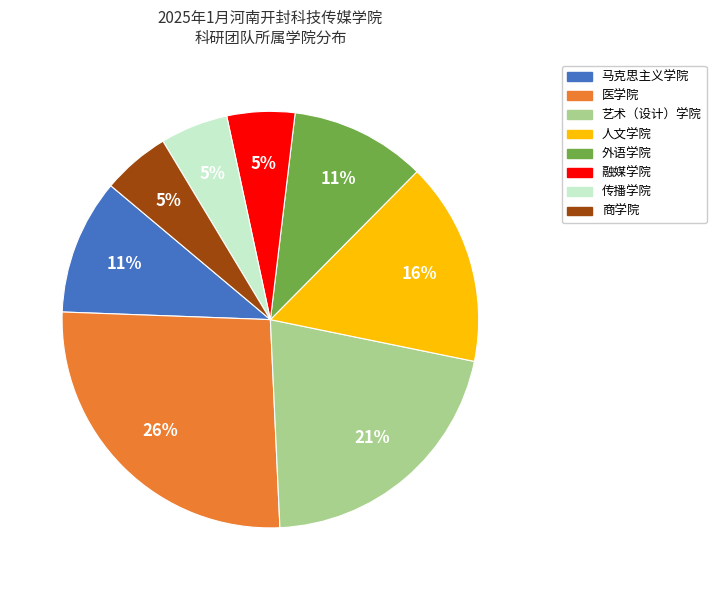

To the nearest percent, what is the difference between the largest and smallest slice percentages?

21%